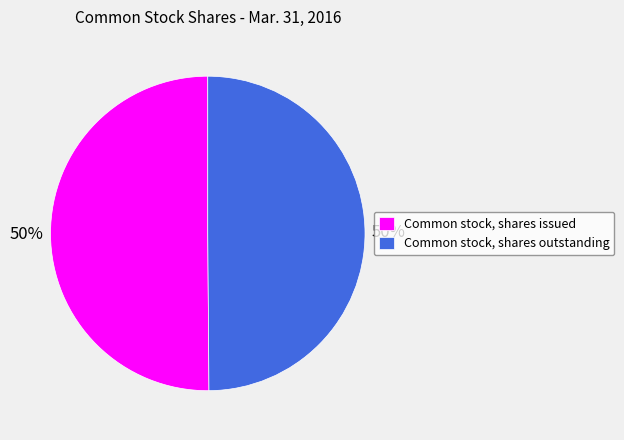

Approximately how many times larger is the value at Common stock, shares outstanding compared to Common stock, shares issued?

1.0